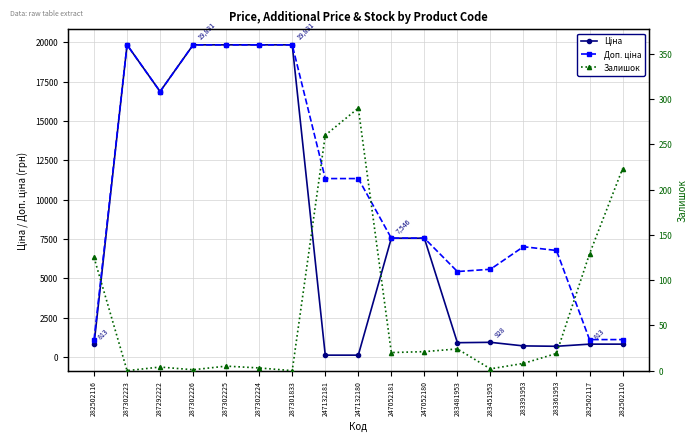

How many lines are shown in the chart?

3